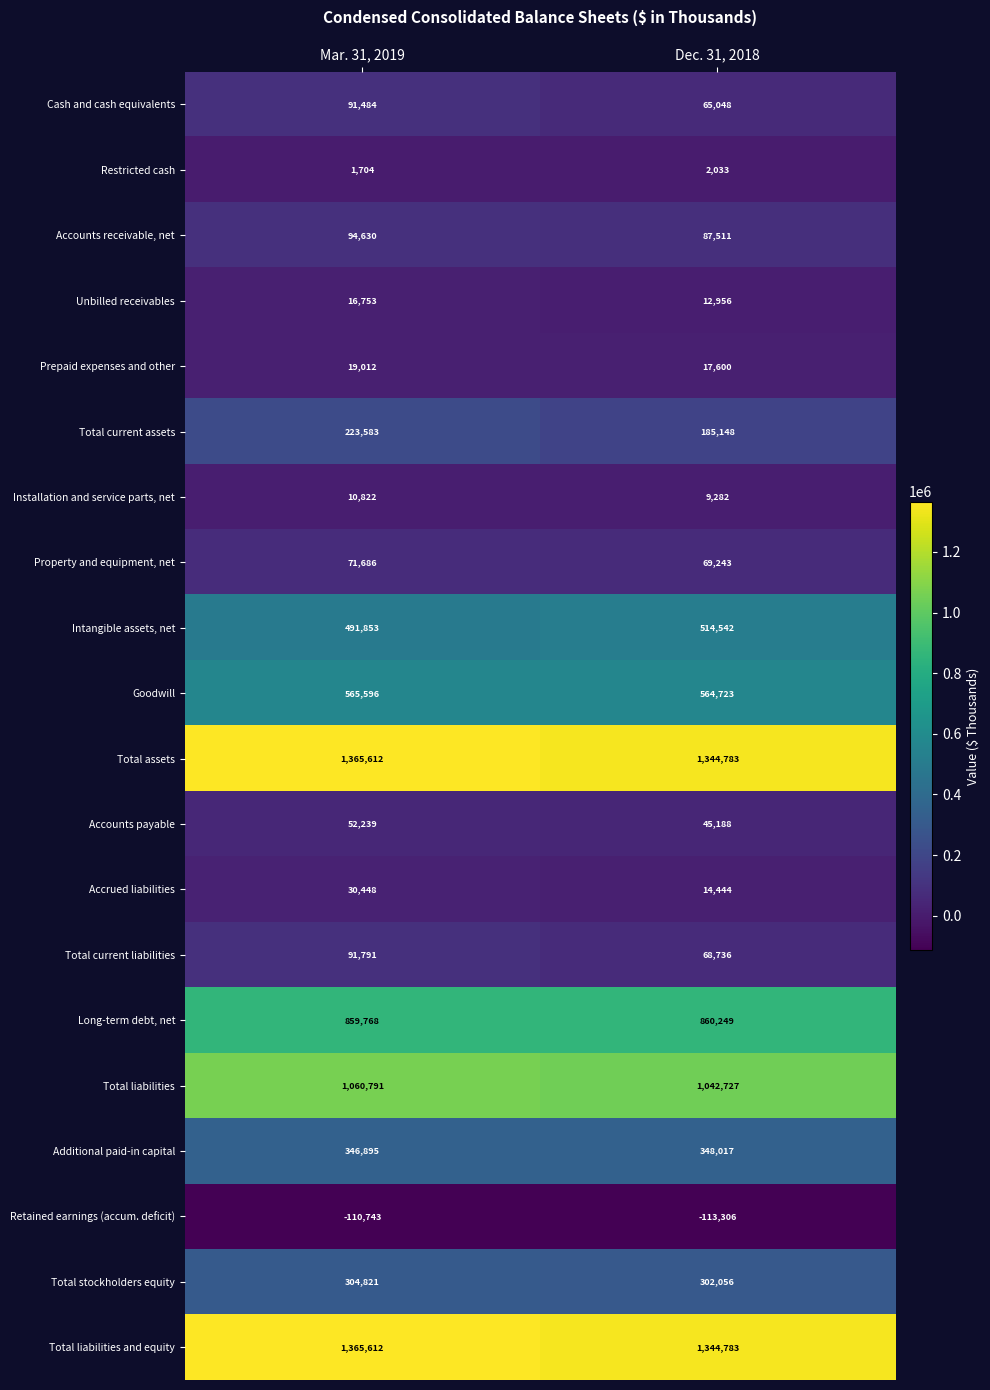

At which category does the chart reach its peak across all series?

Mar. 31, 2019